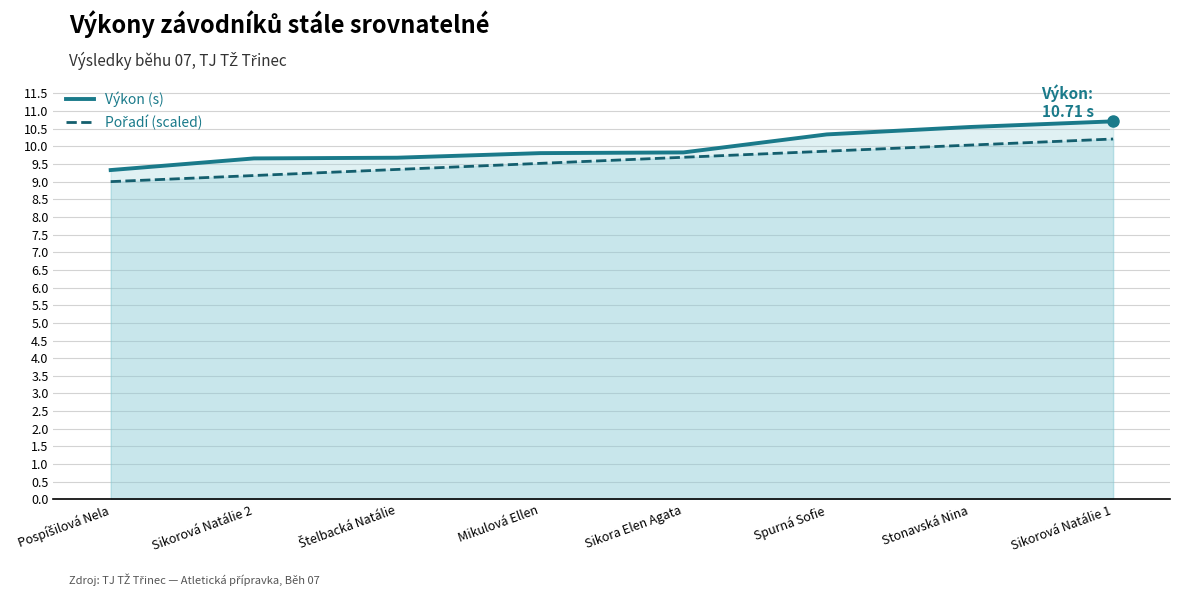

True or false: Pořadí (scaled) has a value of 9.9 at Spurná Sofie.

True